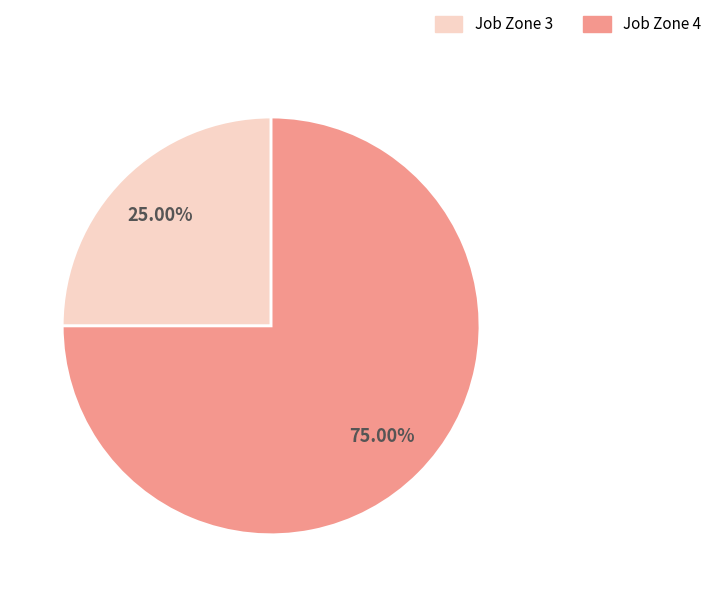

To the nearest percent, what is the average slice percentage?

50%